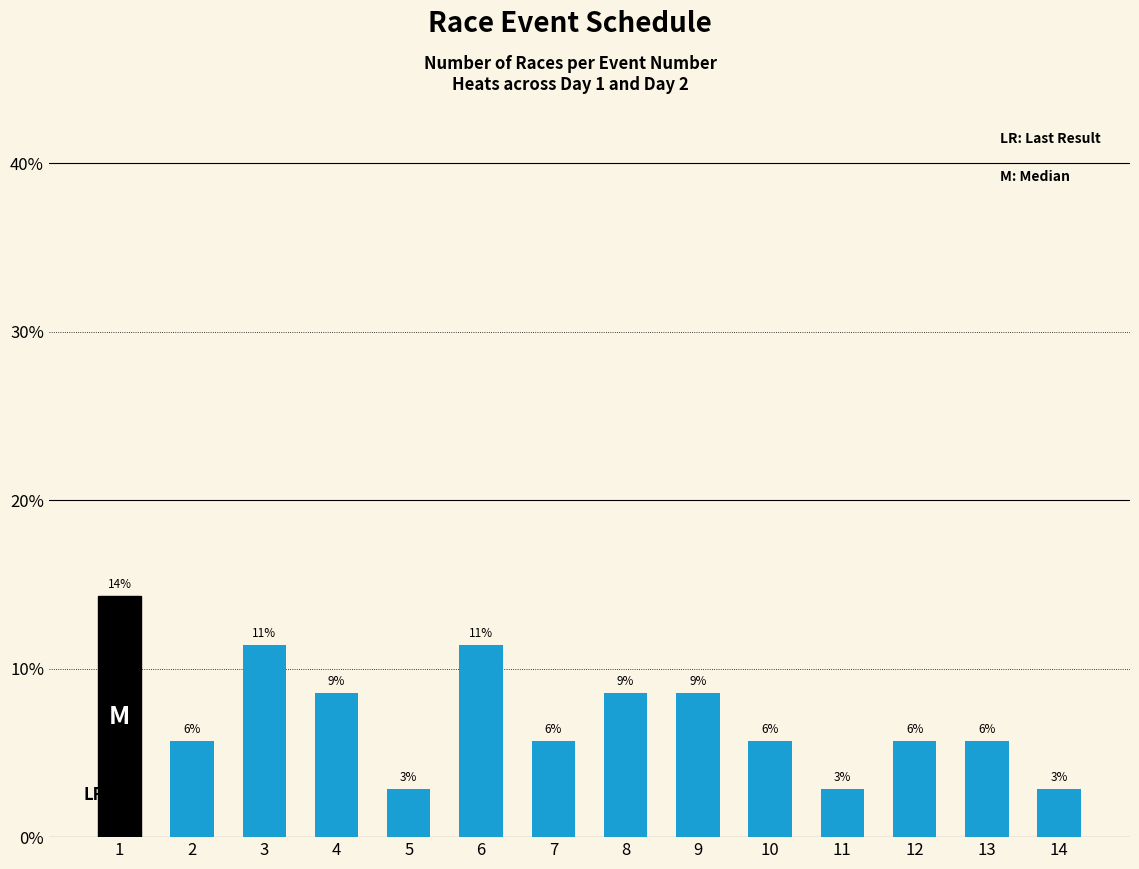

How many bars are there in total?

14